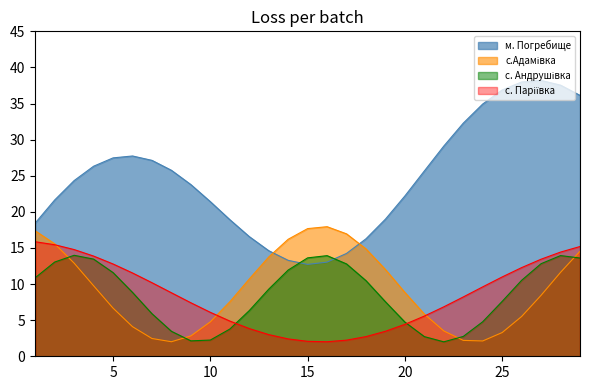

Which series has the widest spread of values?

м. Погребище